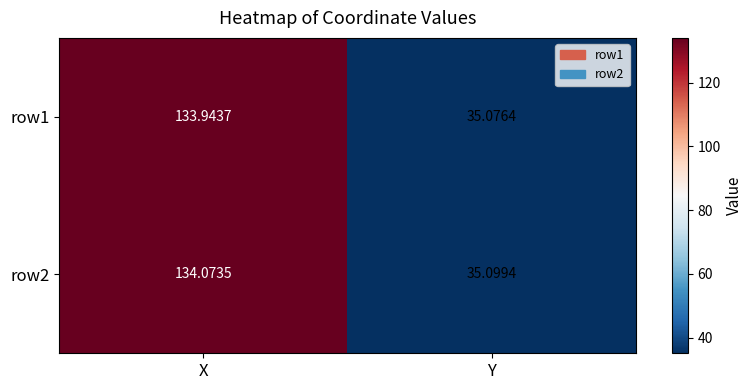

Which category has the highest value in the row1 series?

X